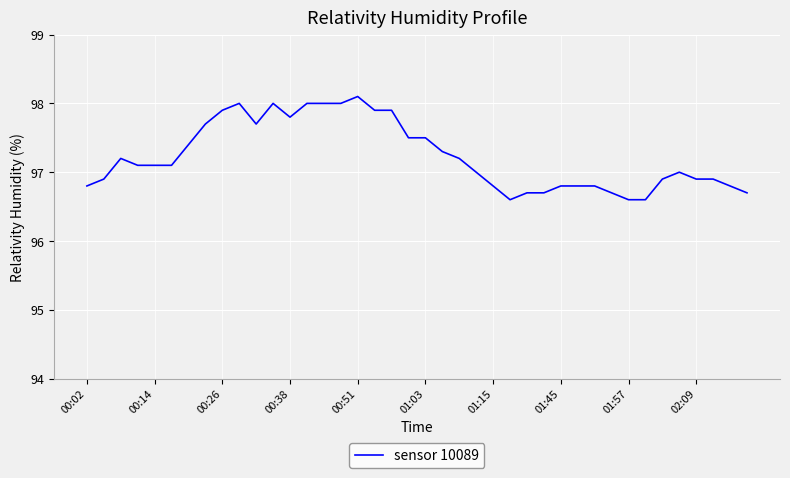

What is the minimum value shown in the chart?

96.6